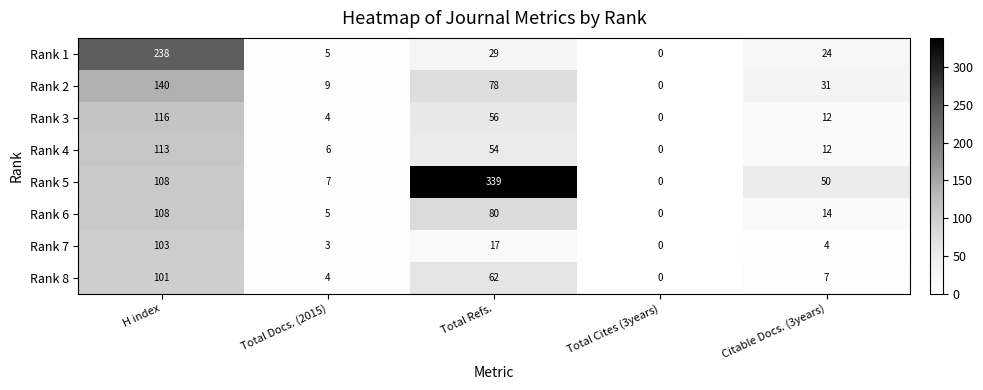

Between H index and Total Refs., which series saw the biggest shift?

Rank 5